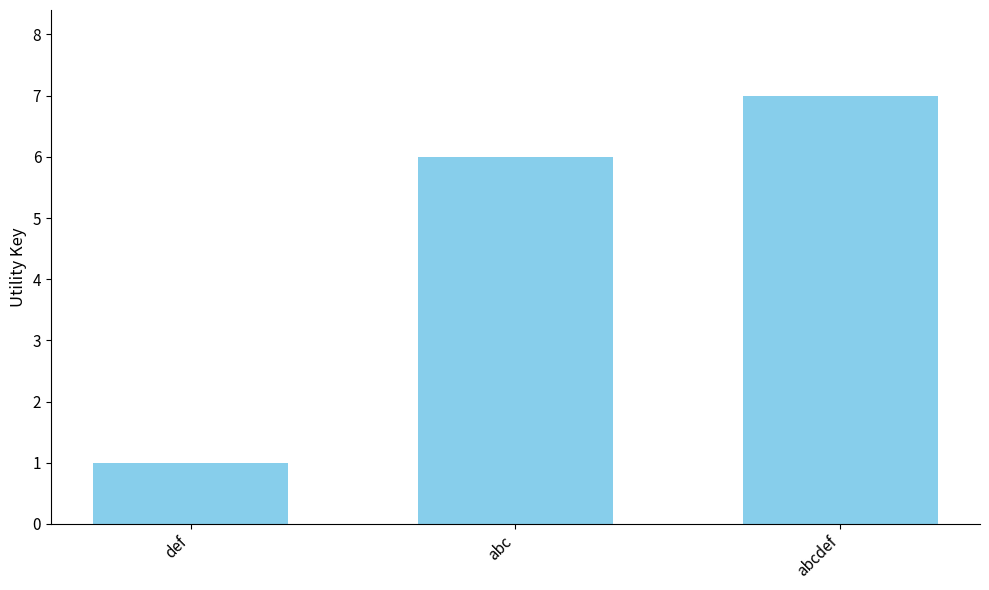

What is the difference between the maximum and second lowest values?

1